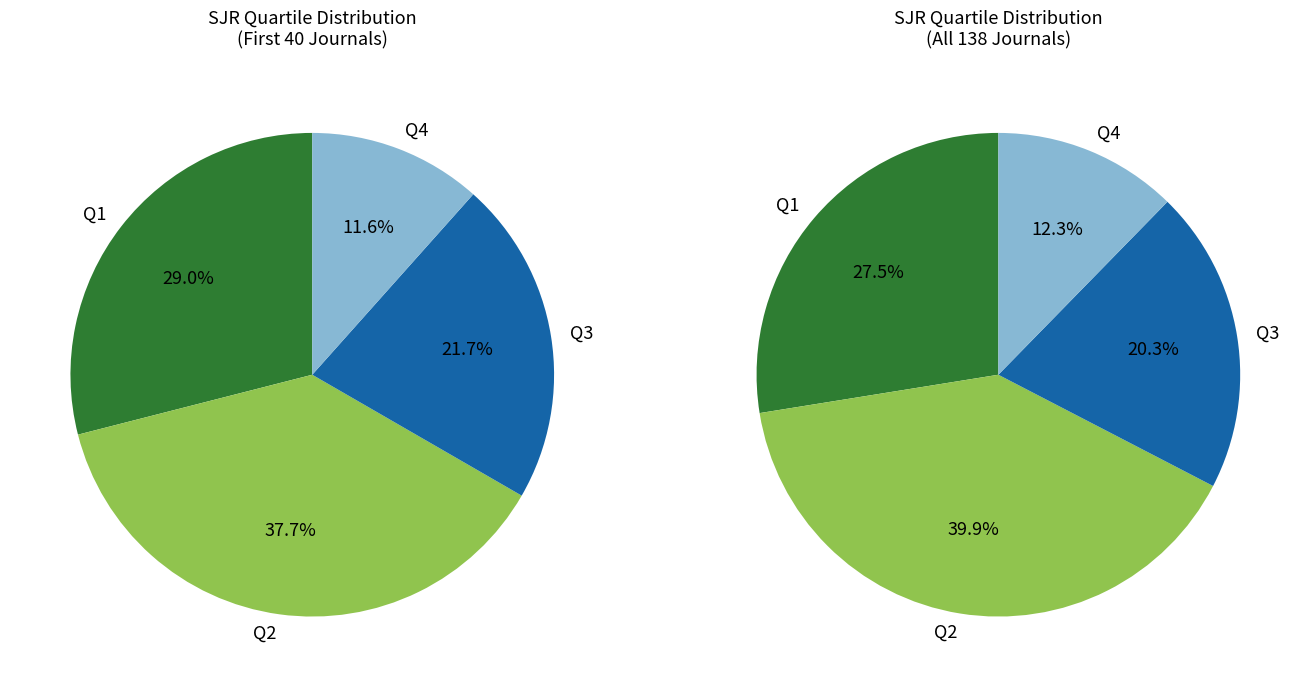

To the nearest percent, what percentage of the pie is Q4?

12%